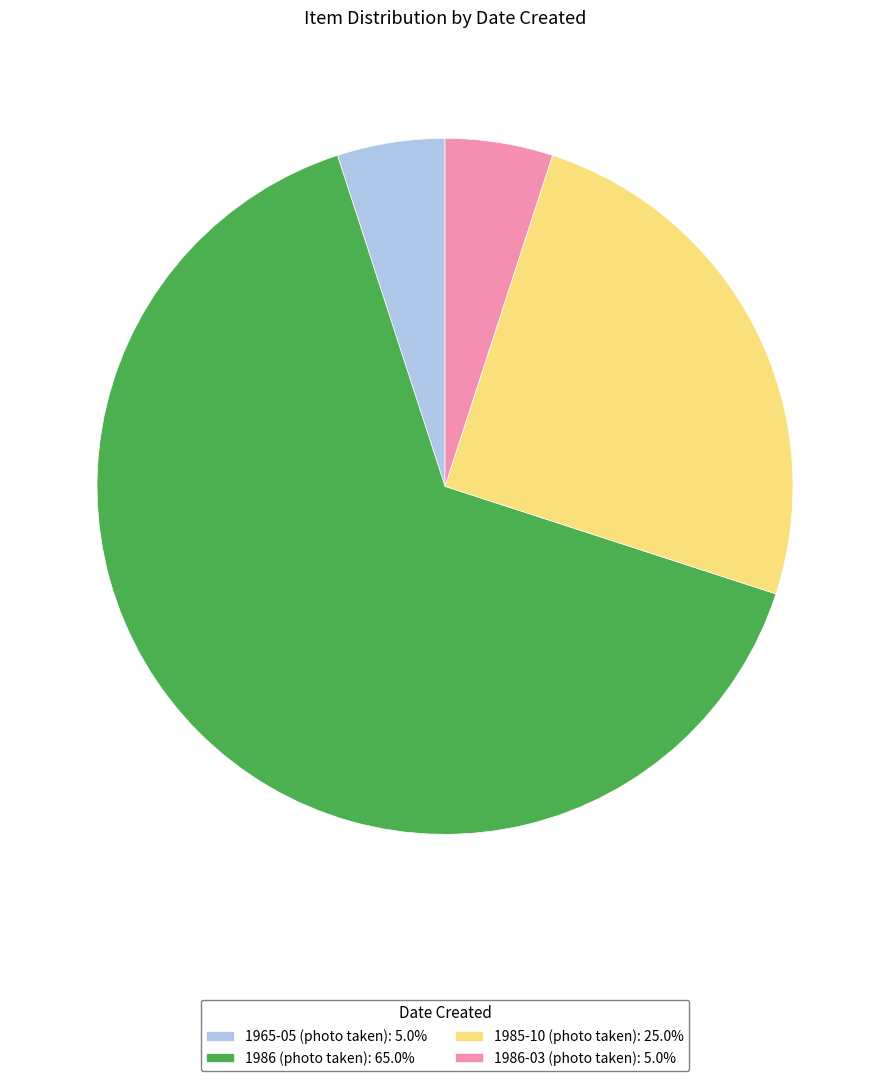

What is the ratio of the value at 1986-03 (photo taken): 5.0% to the value at 1965-05 (photo taken): 5.0%?

1.0